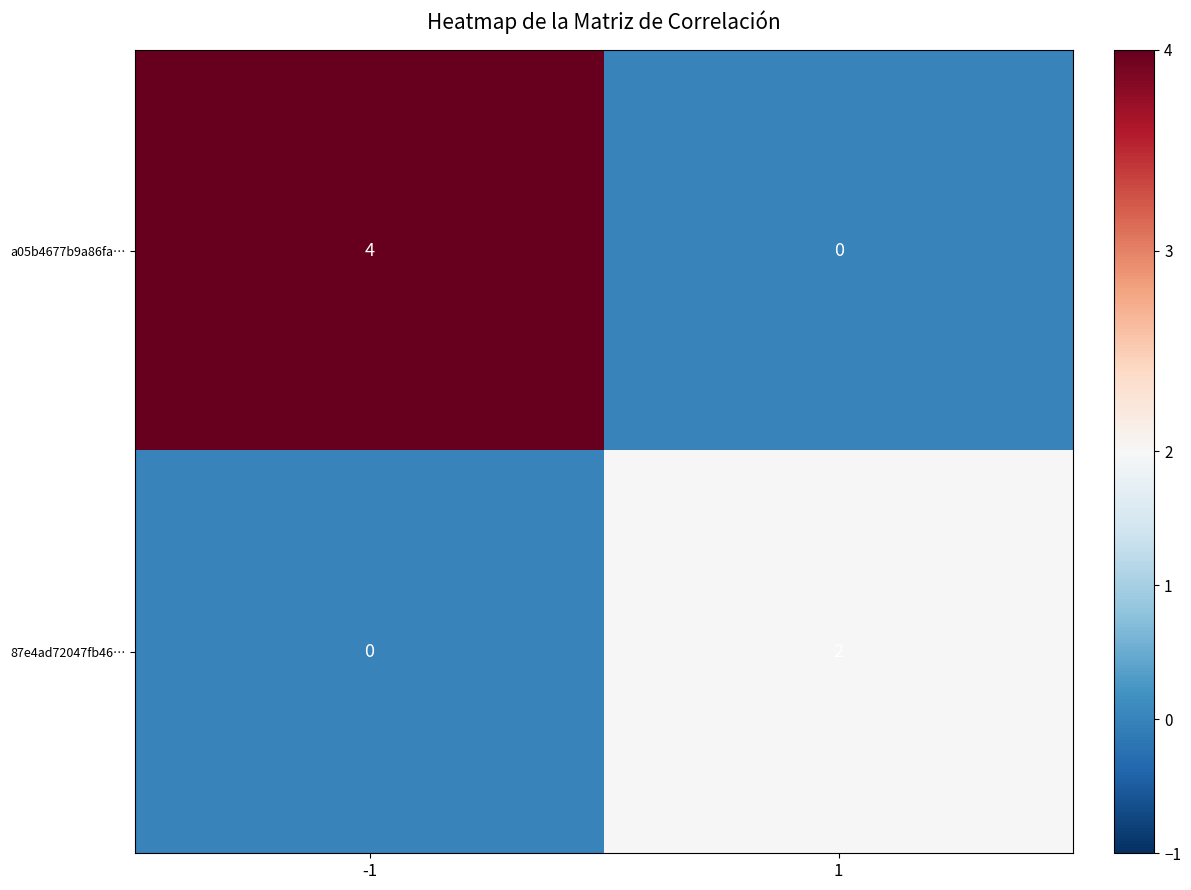

At how many categories does at least one series exceed 0?

2